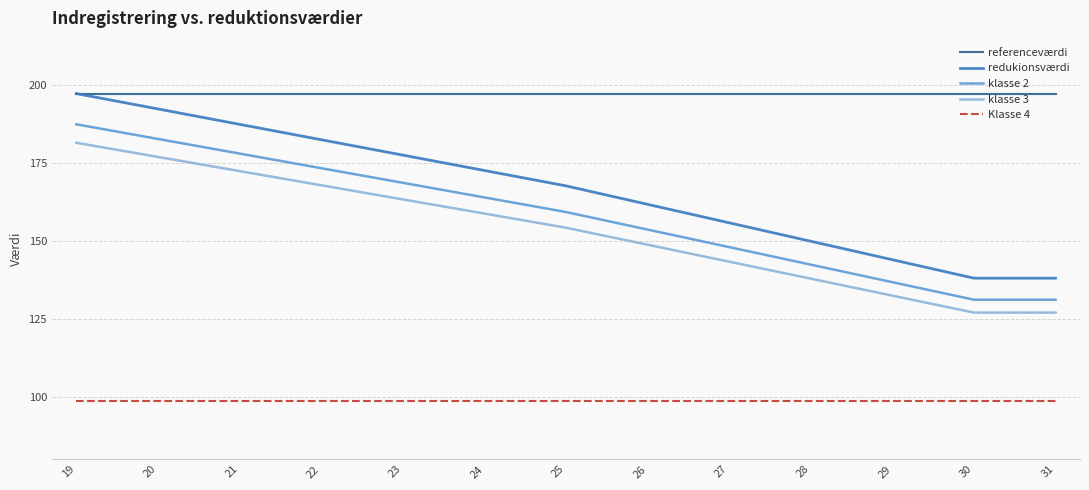

True or false: klasse 2 and referenceværdi intersect in this chart.

False